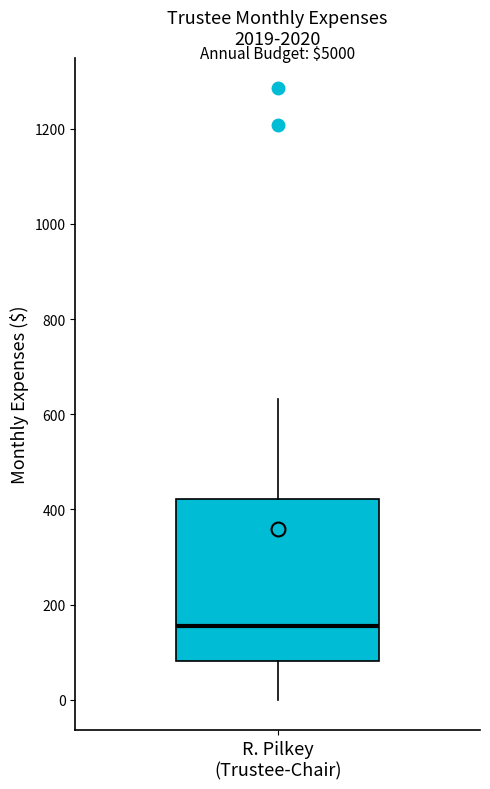

Read this box plot against the y-axis: the position of the median line, the range covered by the box, and the ends of both whiskers. The values are not printed on the chart, so give them approximately, as read against the axis.

median 160, box 80 to 420, whiskers 0 to 640